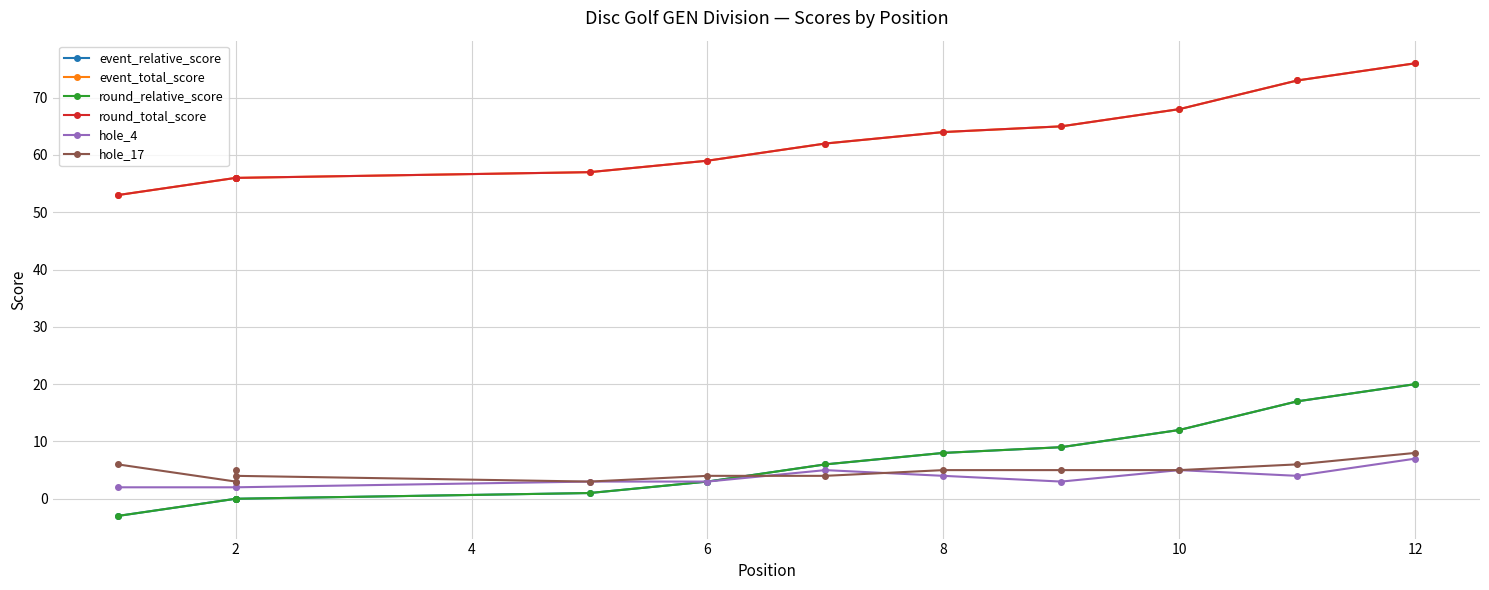

How many values in the event_total_score series exceed 62?

5